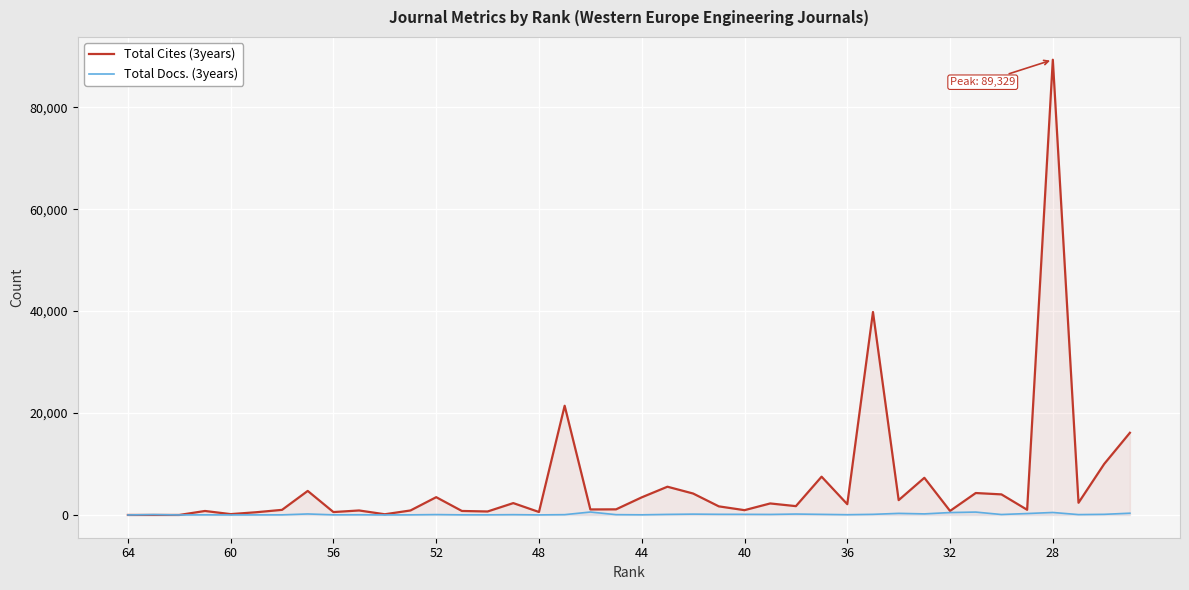

Does the chart display data point markers on the line(s)?

No